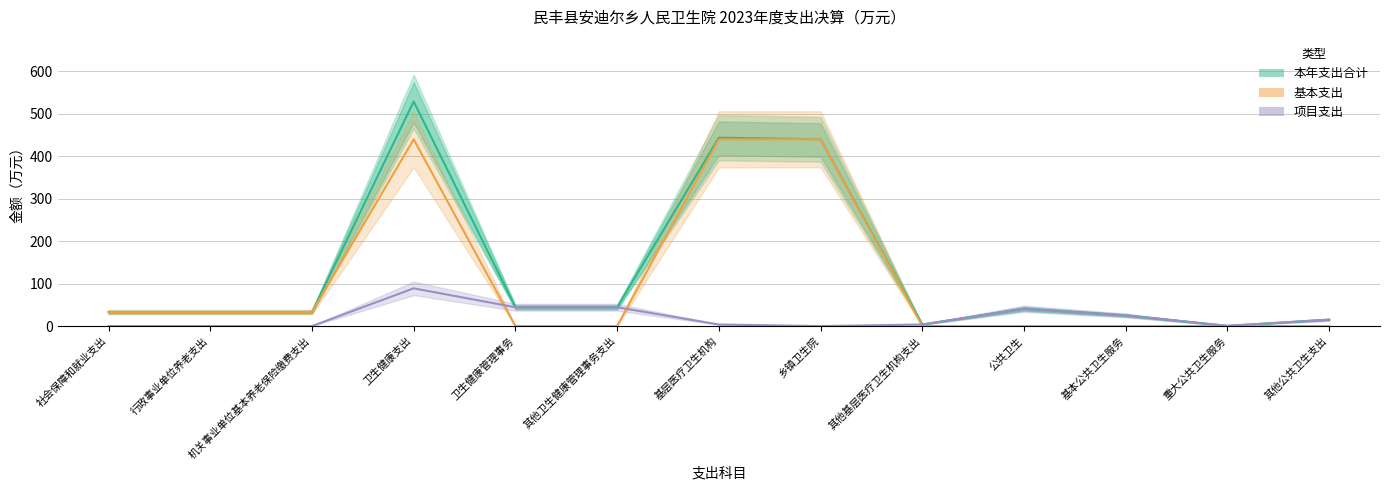

How many positive values does the 项目支出 series have?

9